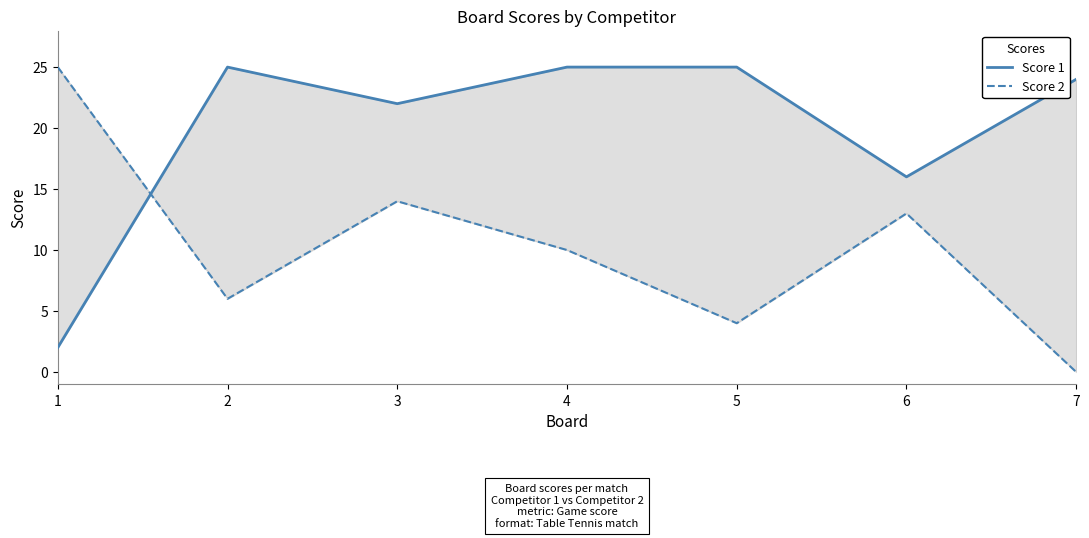

True or false: Score 1 and Score 2 intersect in this chart.

True